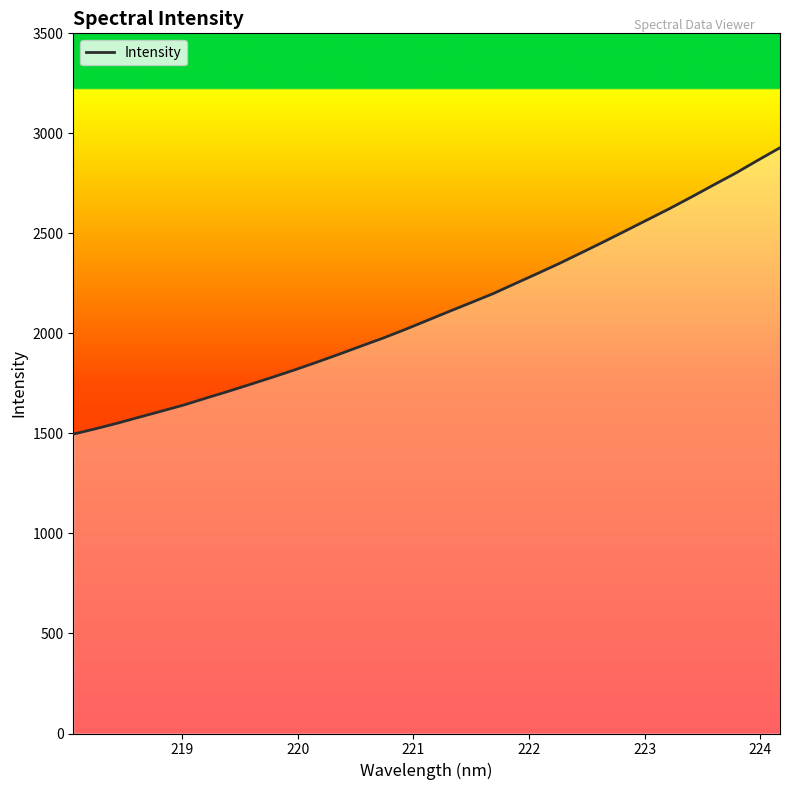

True or false: the data has more than 2 interior local peaks.

False